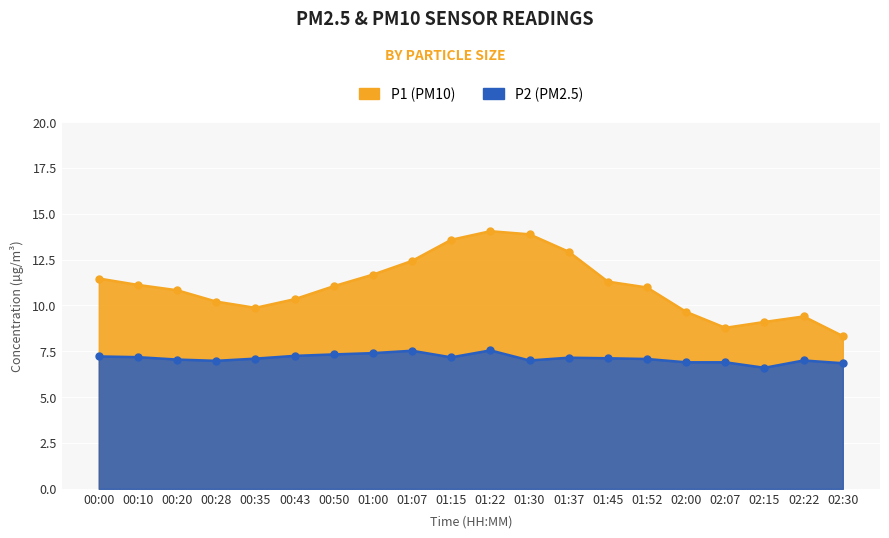

At which label is P1 closest to 11?

01:52